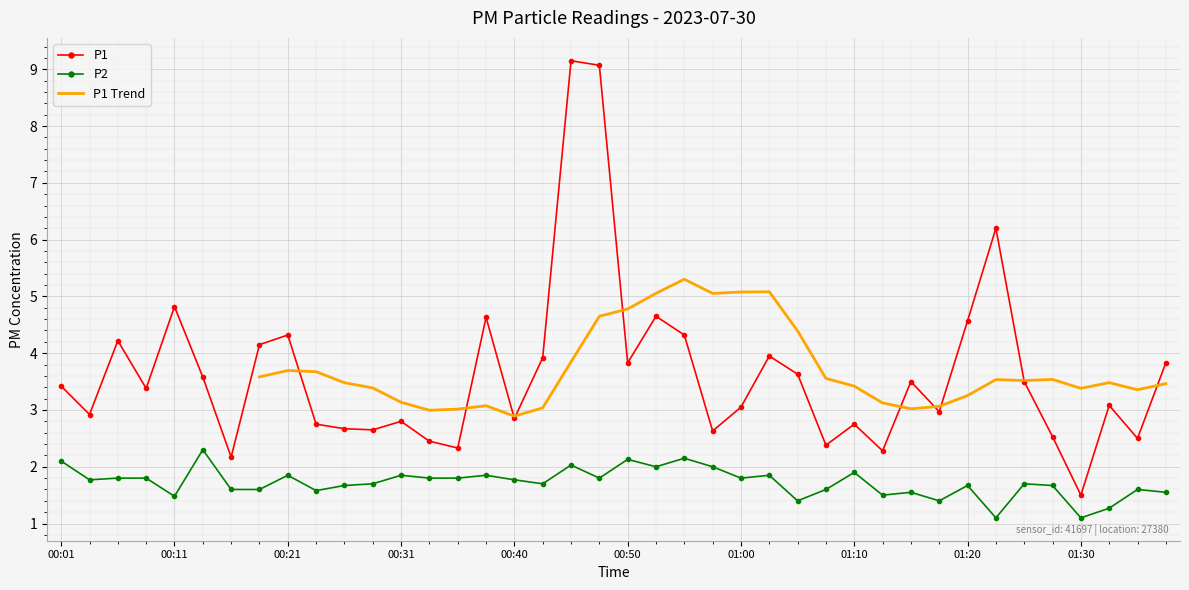

Is it true that P2 equals 1.8 at 00:48?

True